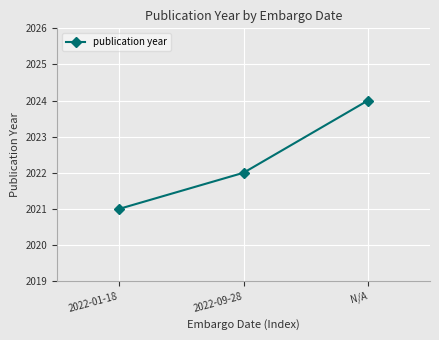

What is the minimum value shown in the chart?

2021